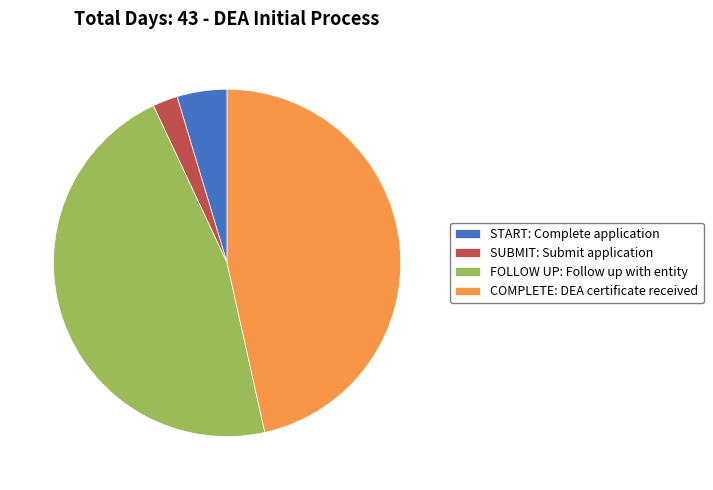

True or false: COMPLETE: DEA certificate received accounts for 33% of the total.

False